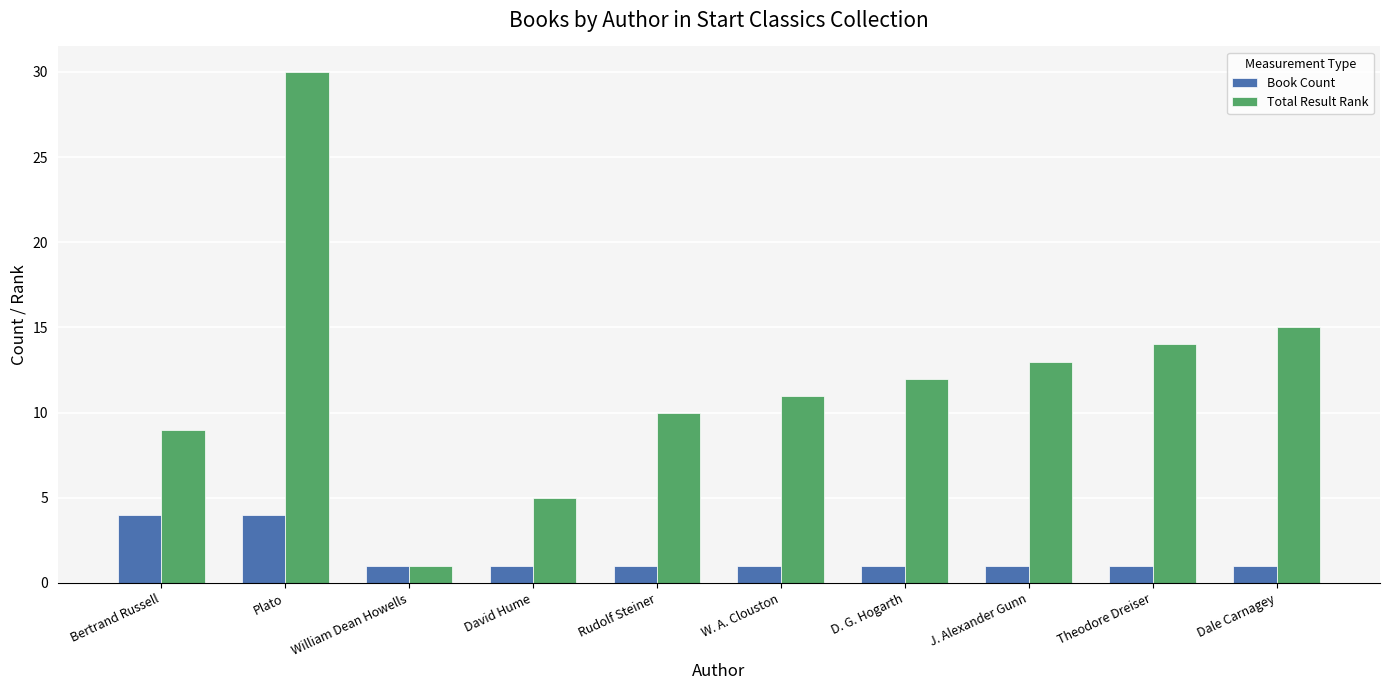

Which series has the largest total across all categories?

Total Result Rank